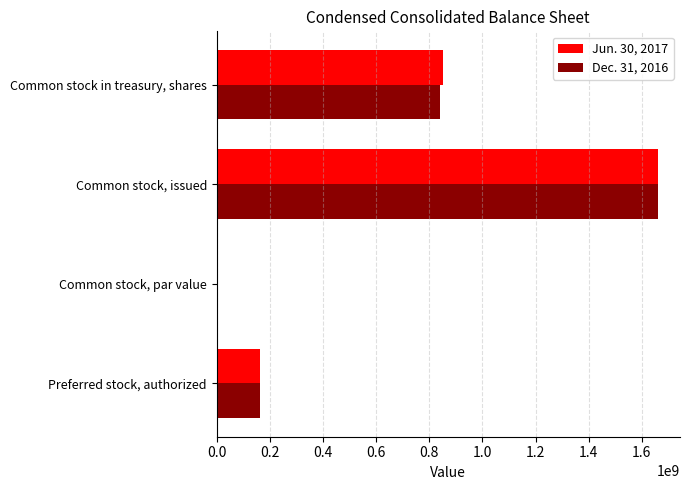

At which category is the sum across all series the highest?

Common stock, issued